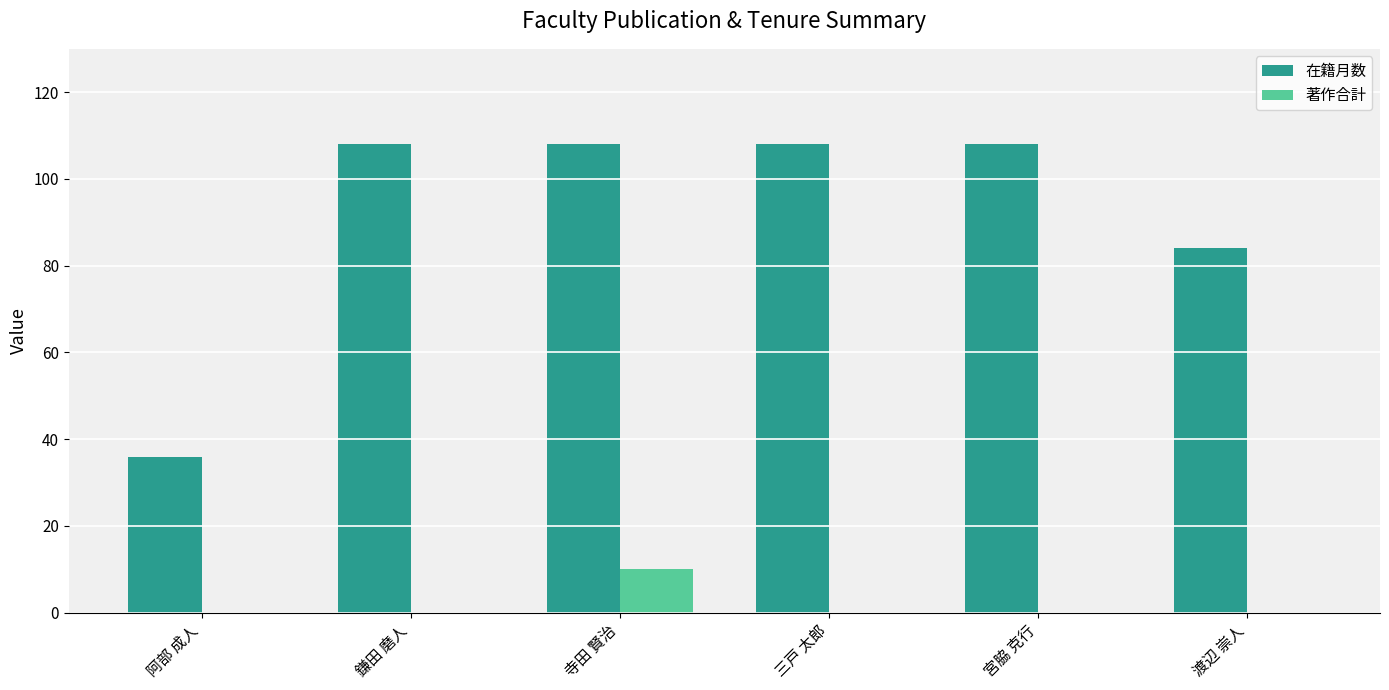

Which series has the largest total across all categories?

在籍月数